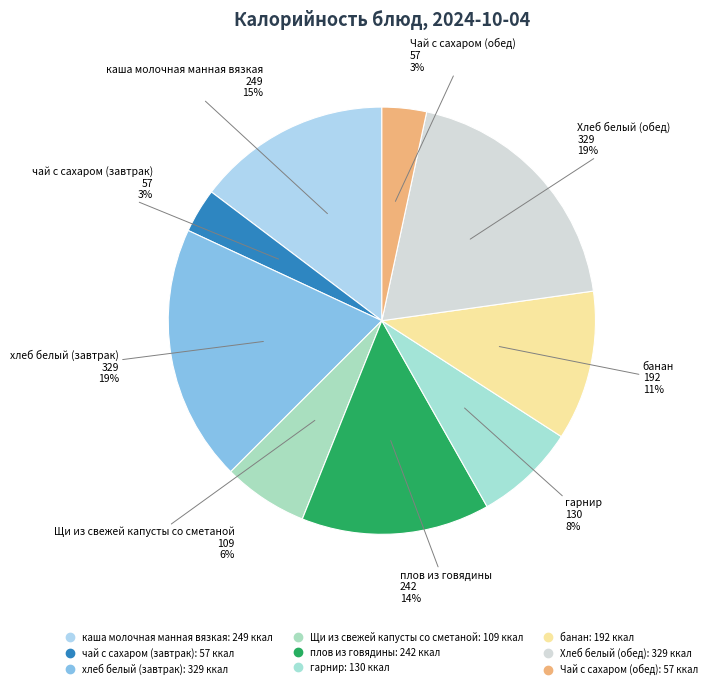

How many slices are in this pie chart?

9